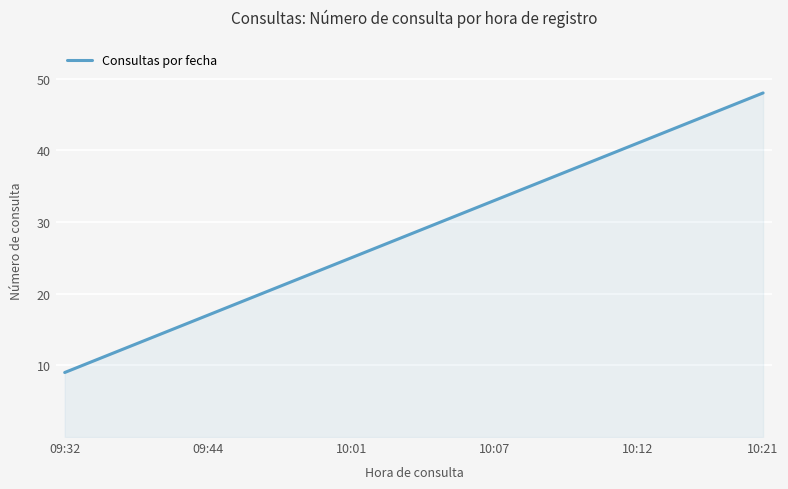

True or false: there are more than 0 points higher than both neighbors.

False